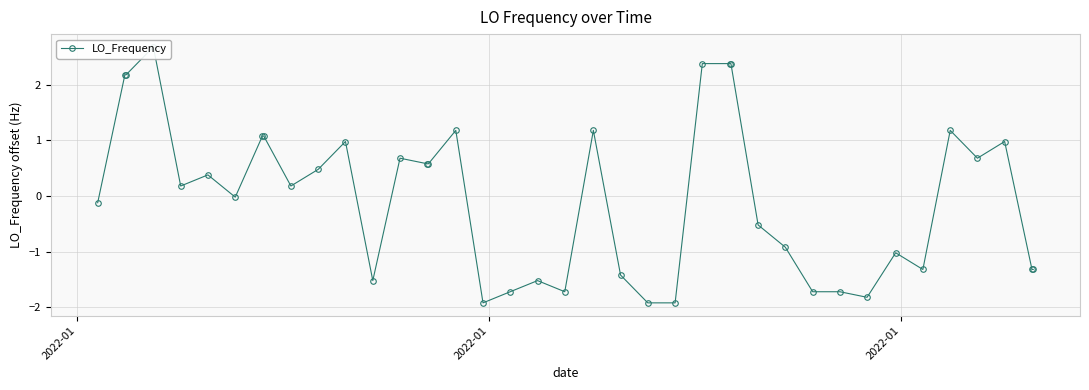

How many values are below zero?

19